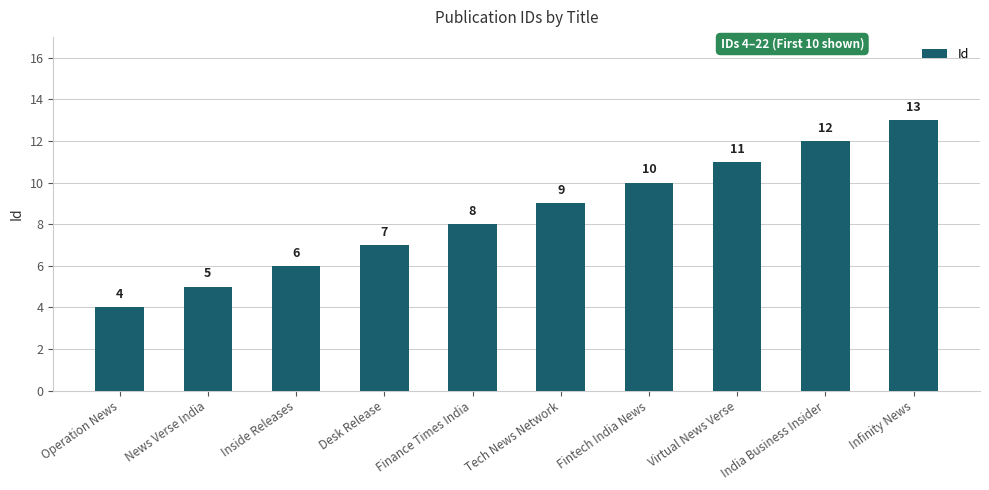

What is the difference between the second highest and second lowest values?

7